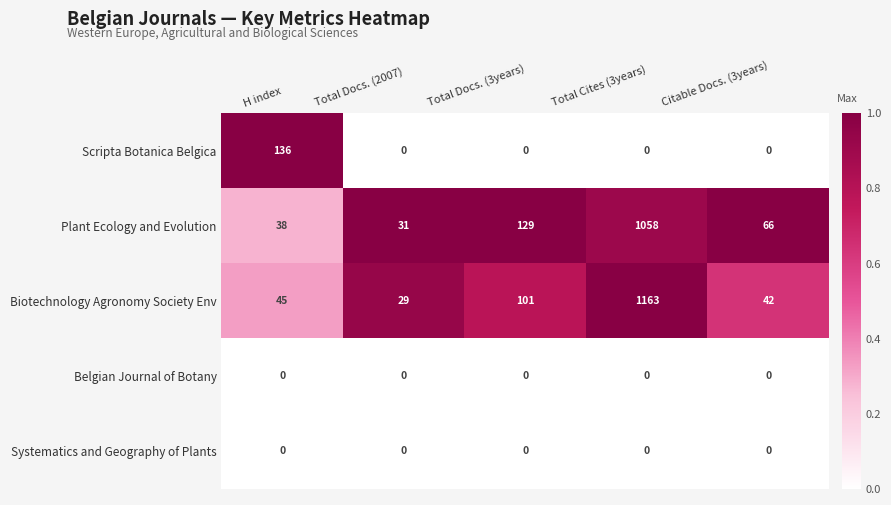

The value of Systematics and Geography of Plants at Total Docs. (2007) is 0. True or false?

True